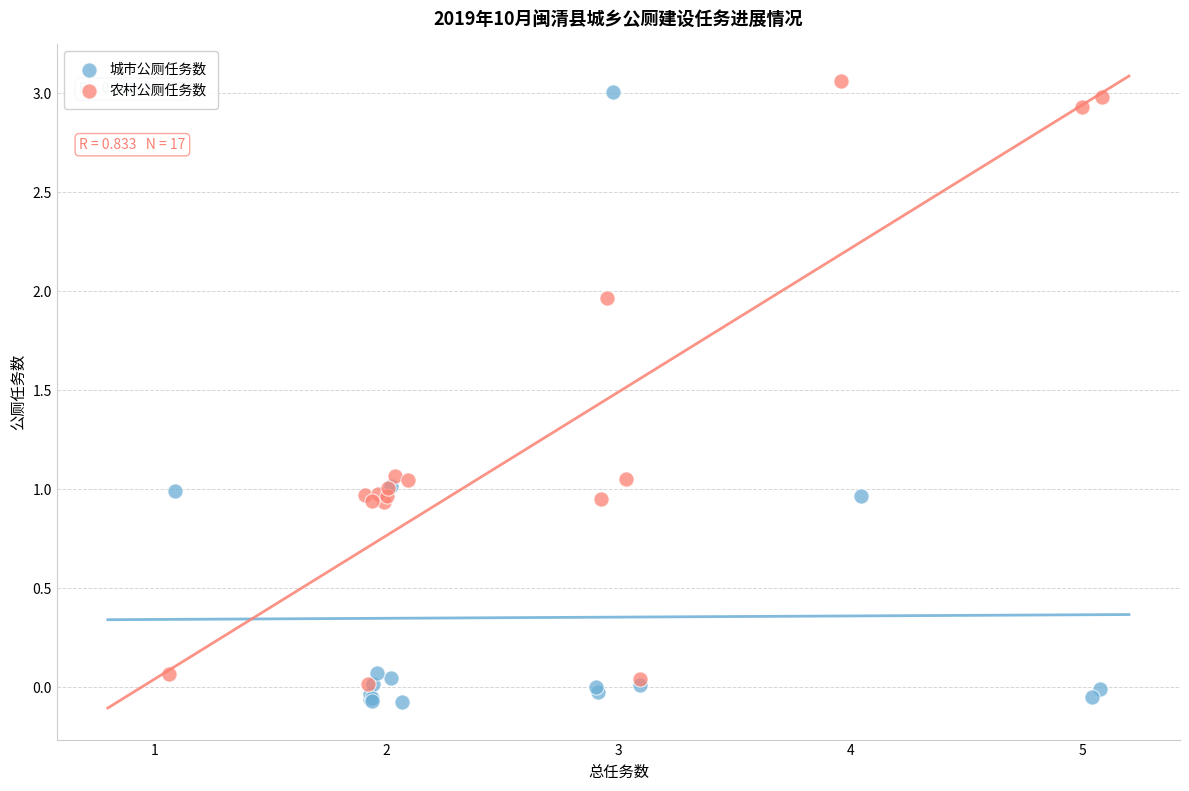

Which series reaches the minimum Y coordinate?

城市公厕任务数